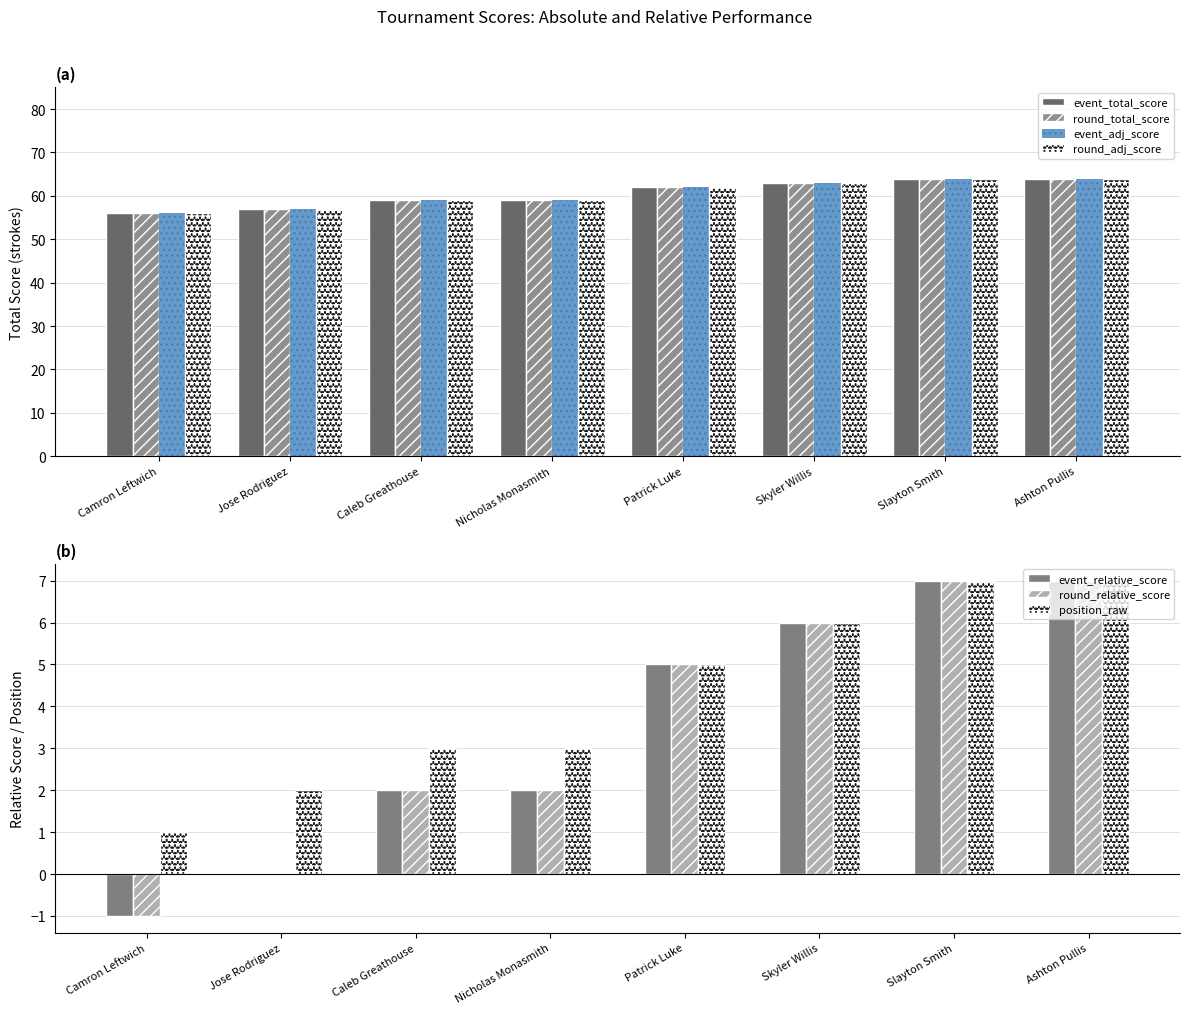

The round_adj_score series shows 79 at Jose Rodriguez. True or false?

False